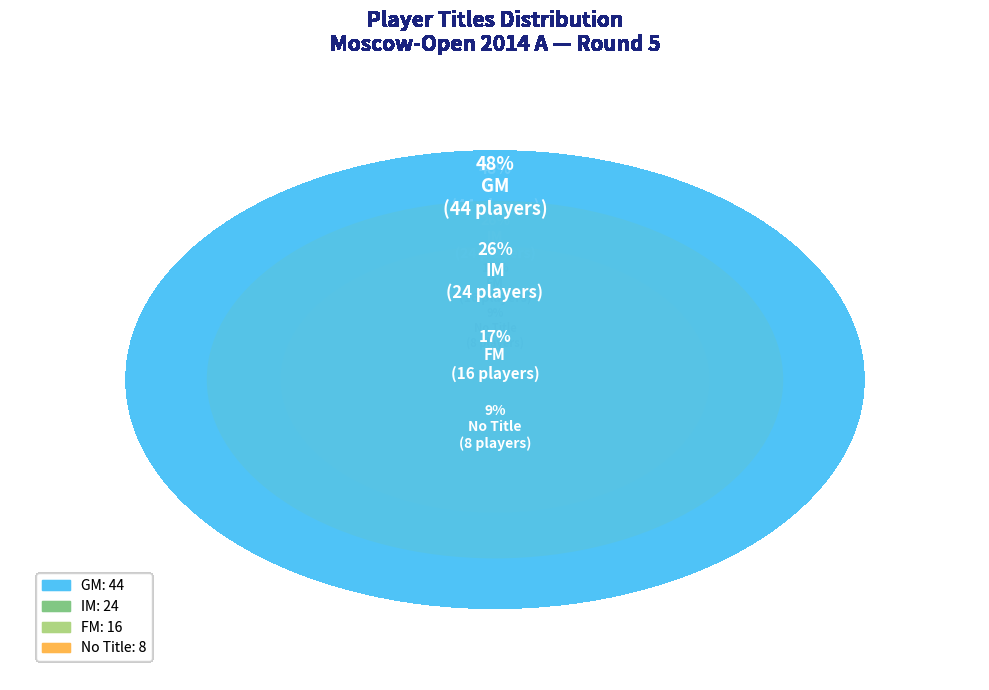

How many slices are in this pie chart?

4